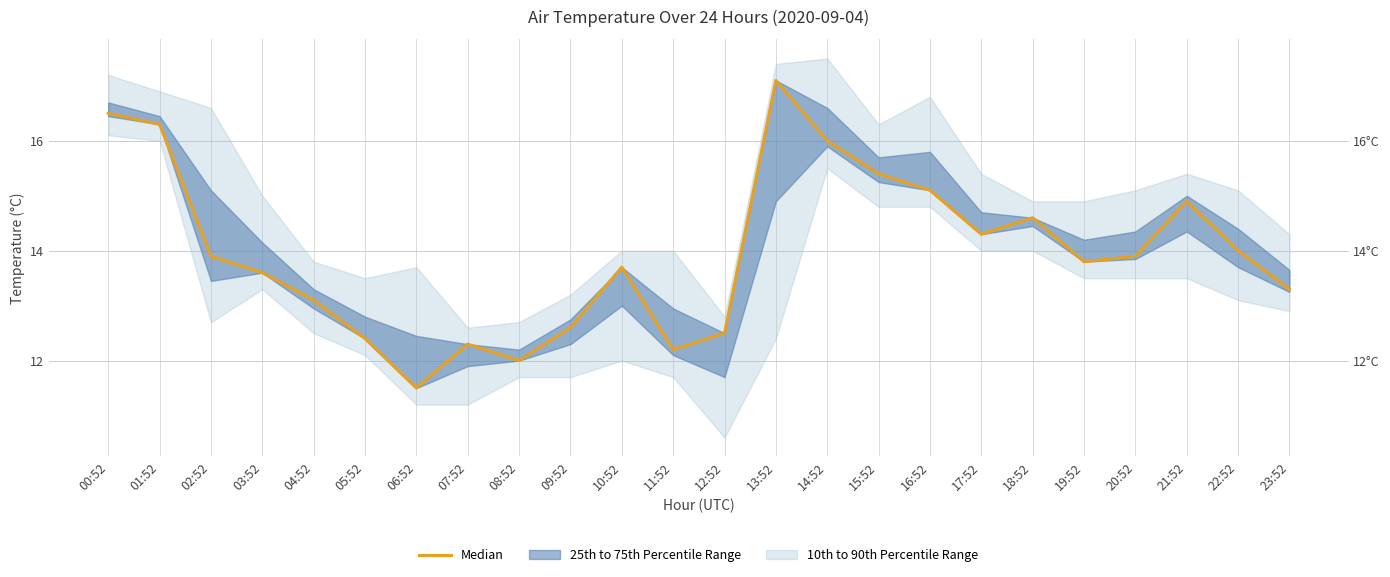

At which category does the data reach its first local peak?

07:52